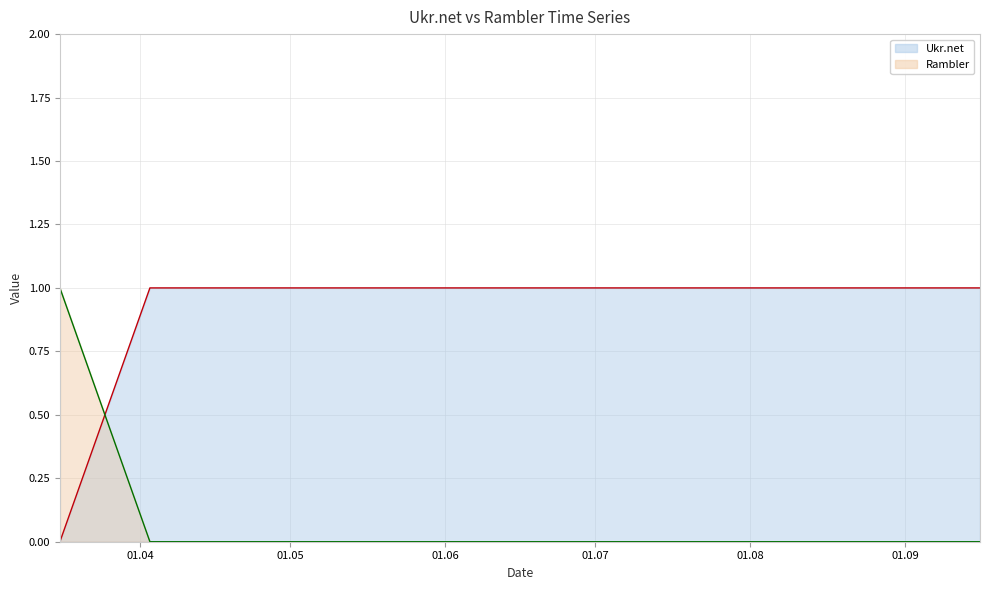

The Rambler series shows 0 at 2013-07-16. True or false?

True